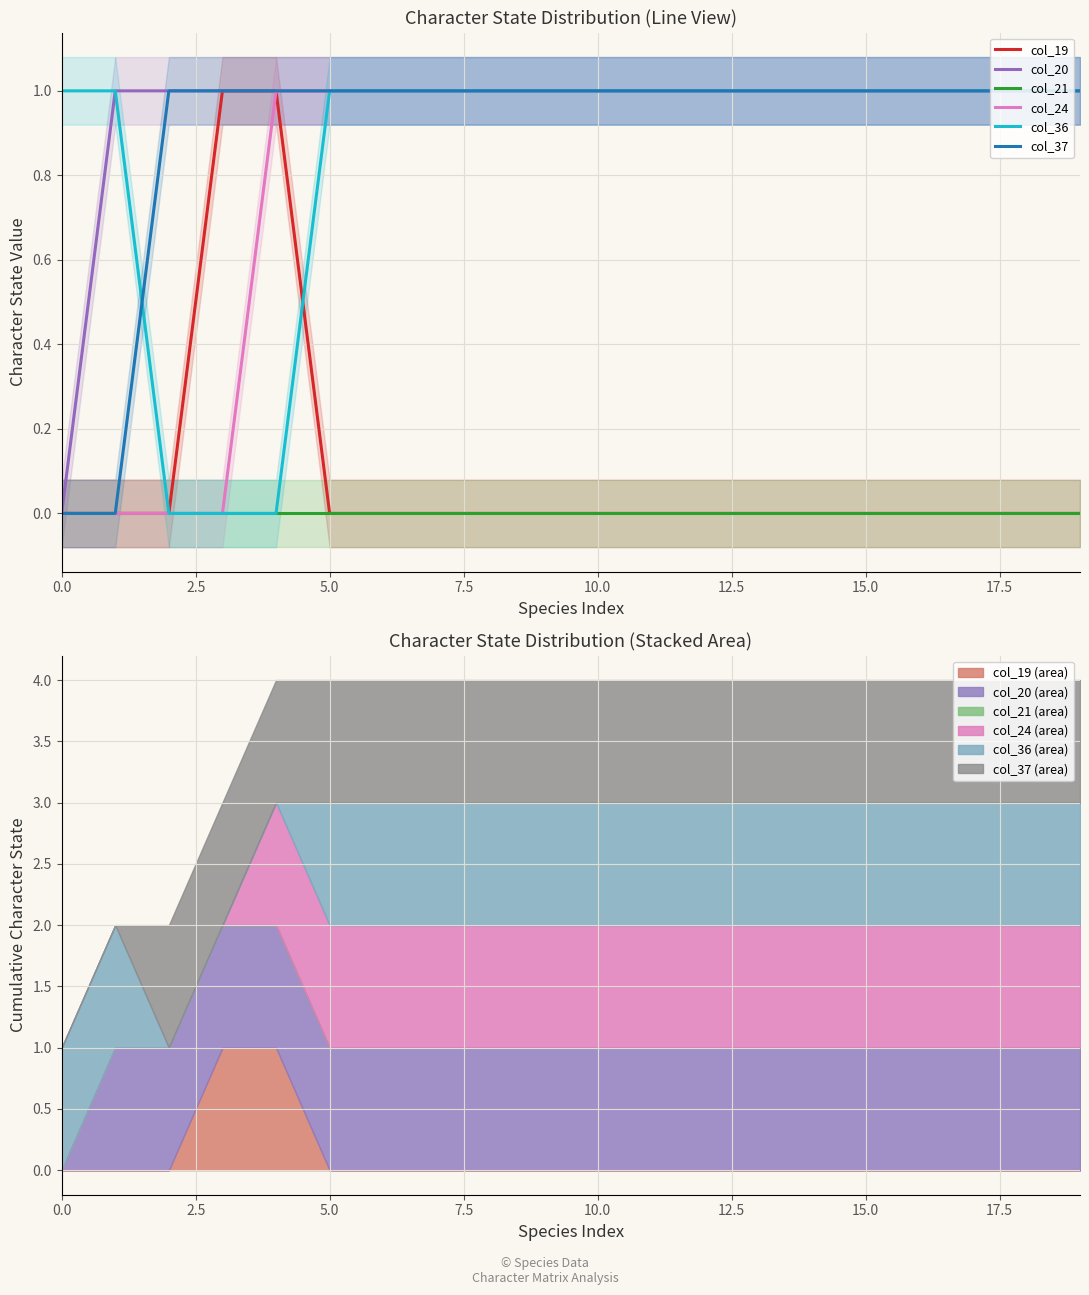

What is the sum of all col_36 values?

17